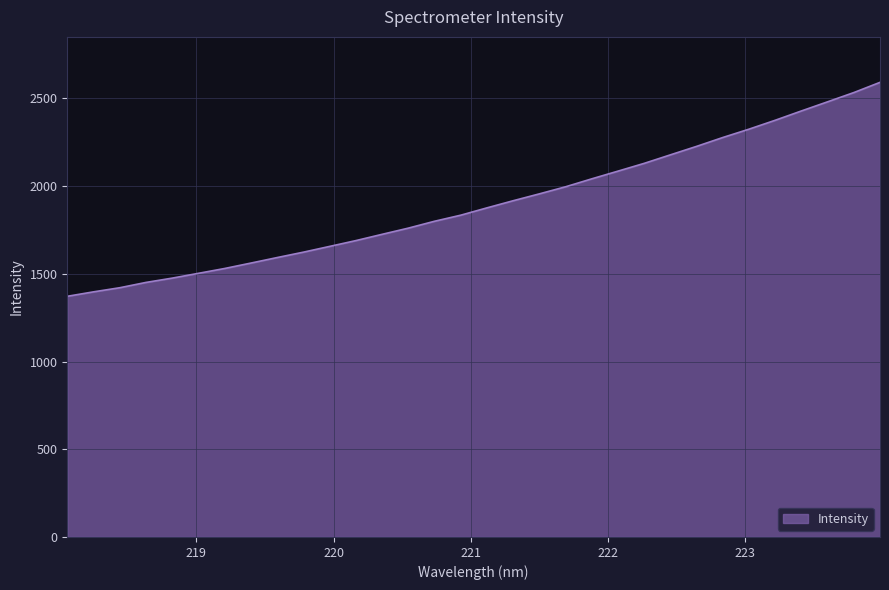

What is the average value?

1900.6